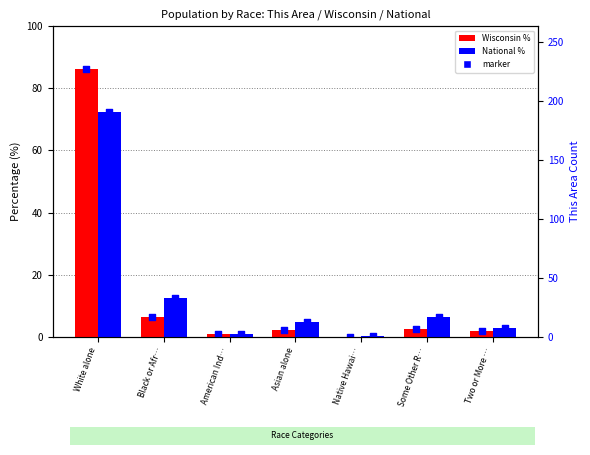

At how many categories does at least one series exceed 38?

1